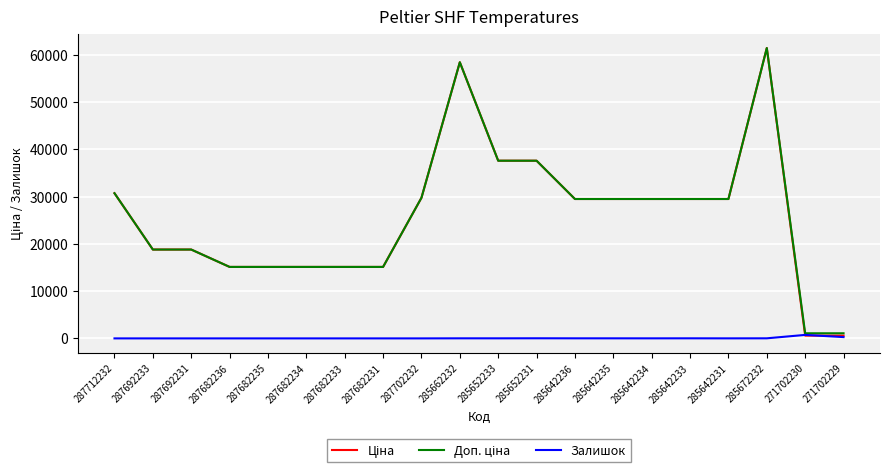

True or false: Залишок has a value of 16.0 at 285642233.

True